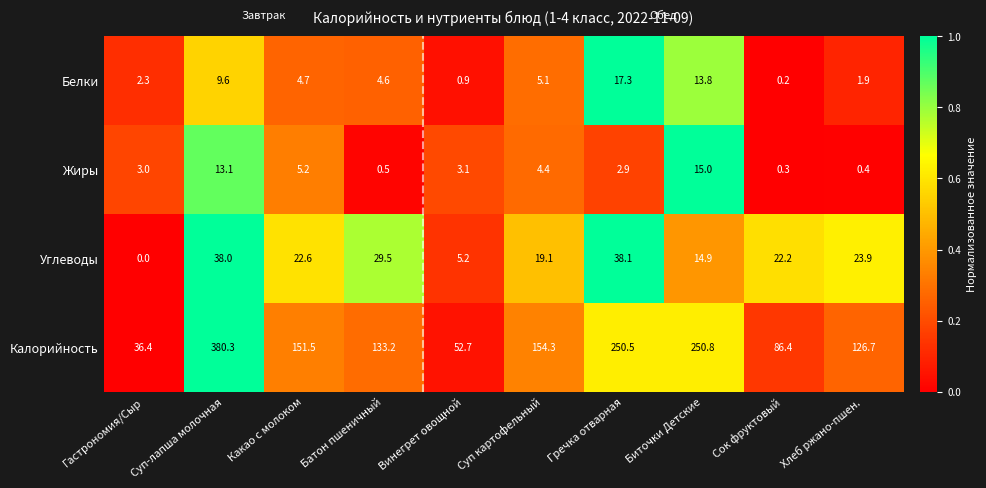

What is the maximum value for Белки?

17.3